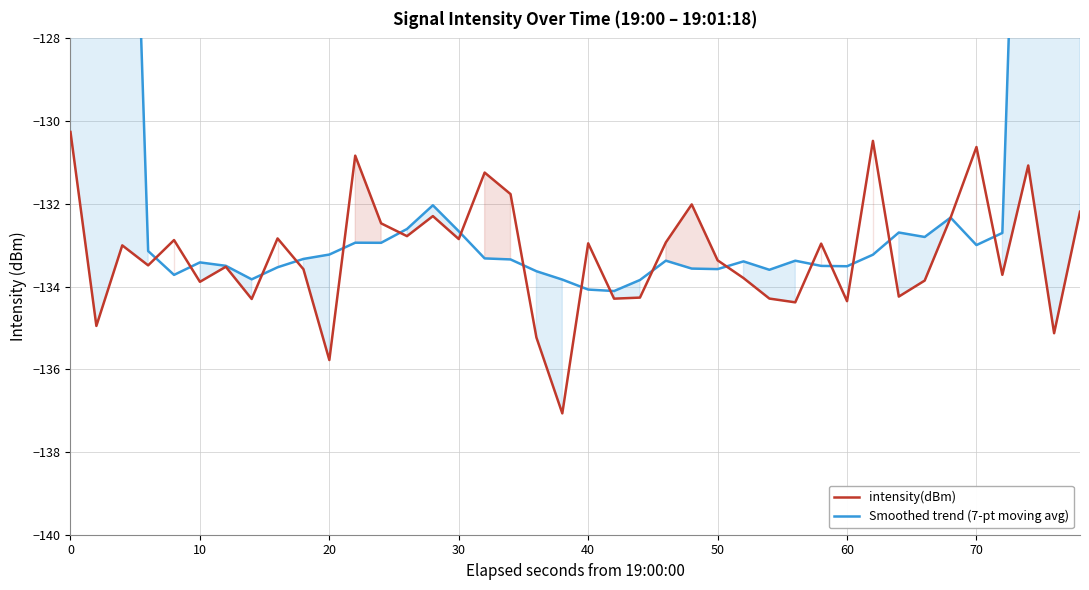

Reading left to right, what are all the values shown in this chart?

intensity(dBm): -130.3	-135.0	-133.0	-133.5	-132.9	-133.9	-133.5	-134.3	-132.8	-133.6	-135.8	-130.8	-132.5	-132.8	-132.3	-132.9	-131.2	-131.8	-135.2	-137.1	-133.0	-134.3	-134.3	-132.9	-132.0	-133.4	-133.8	-134.3	-134.4	-133.0	-134.4	-130.5	-134.2	-133.9	-132.3	-130.6	-133.7	-131.1	-135.1	-132.2
Smoothed trend (7-pt moving avg): -76.0	-94.9	-114.1	-133.1	-133.7	-133.4	-133.5	-133.8	-133.5	-133.3	-133.2	-132.9	-132.9	-132.6	-132.0	-132.7	-133.3	-133.3	-133.6	-133.8	-134.1	-134.1	-133.8	-133.4	-133.6	-133.6	-133.4	-133.6	-133.4	-133.5	-133.5	-133.2	-132.7	-132.8	-132.3	-133.0	-132.7	-113.6	-94.7	-76.0